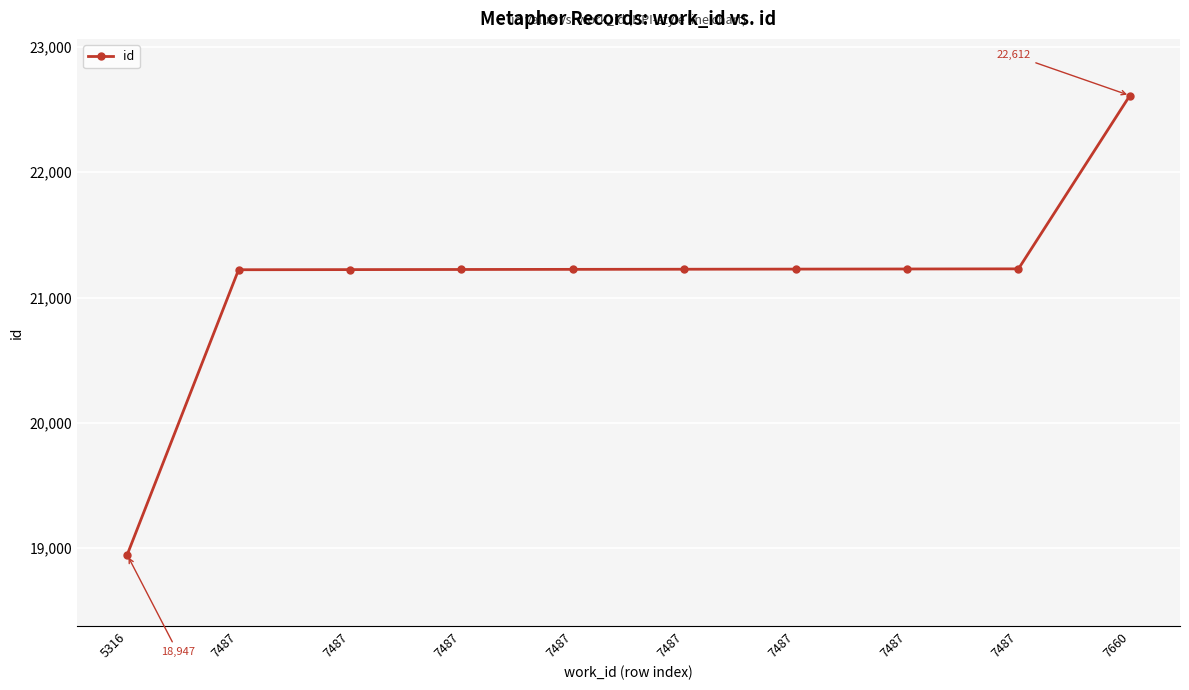

Read the value at 7487.

21227